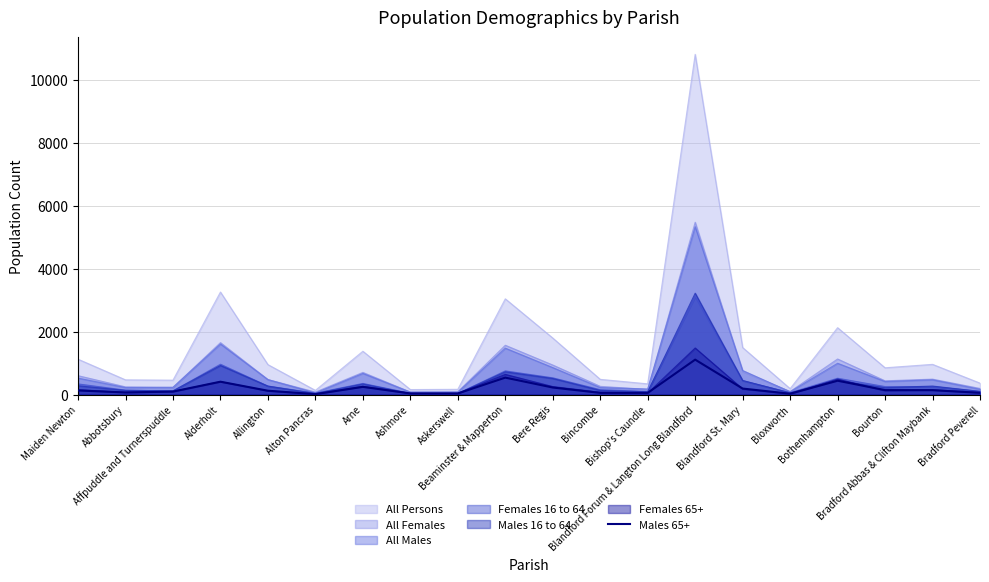

Count the number of data series in this chart.

7